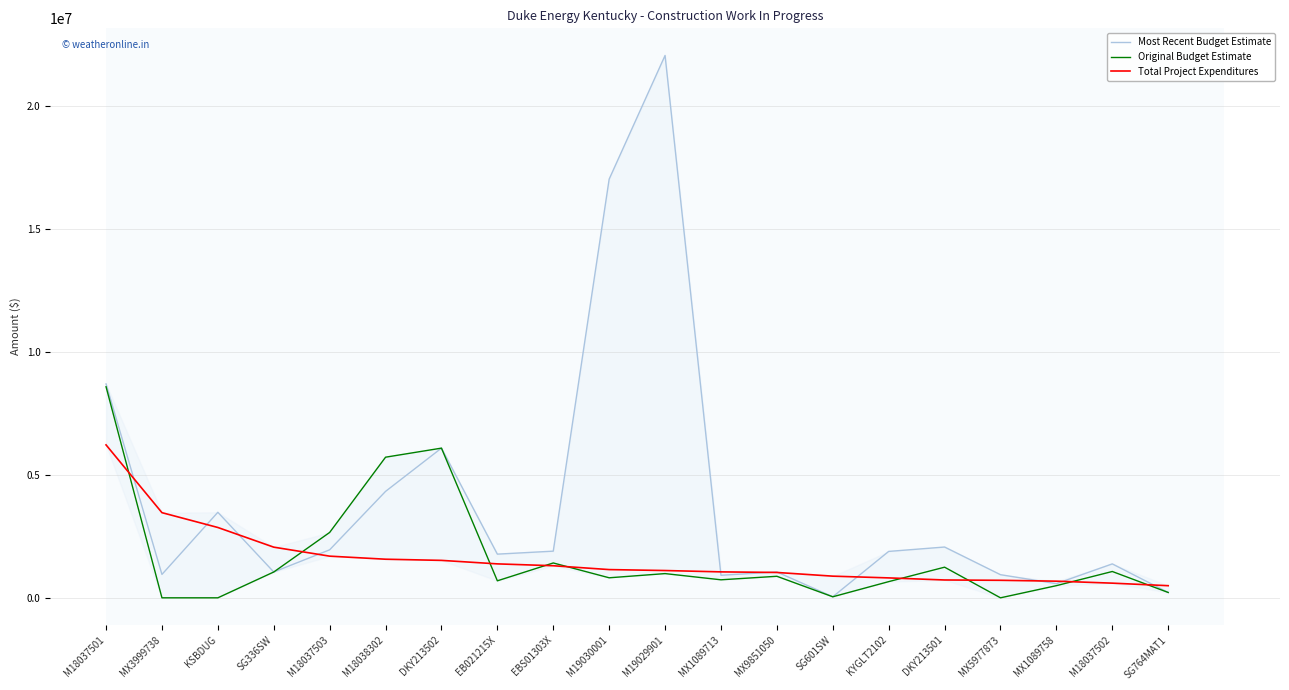

At which category does Most Recent Budget Estimate reach its first local valley?

MX3999738